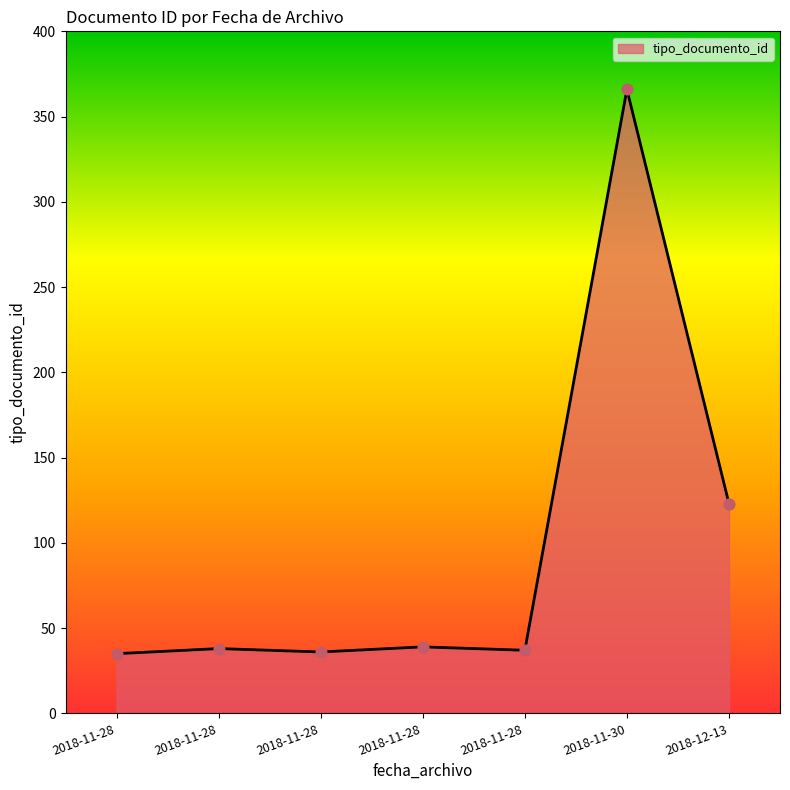

What is the change in value from 2018-11-28 to 2018-12-13?

+87